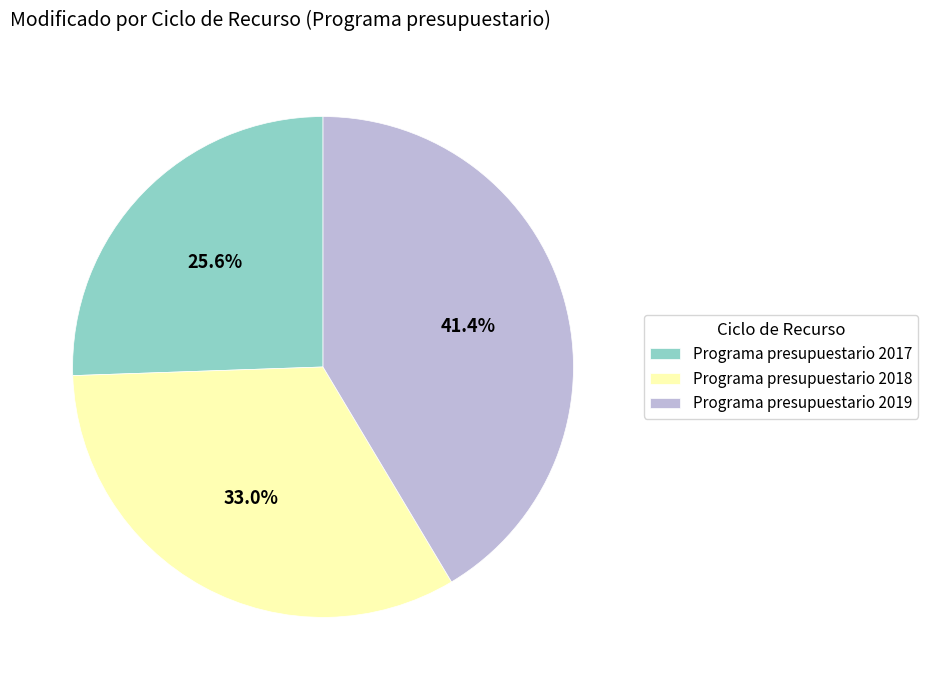

Is Programa presupuestario 2019 the majority of the pie?

No